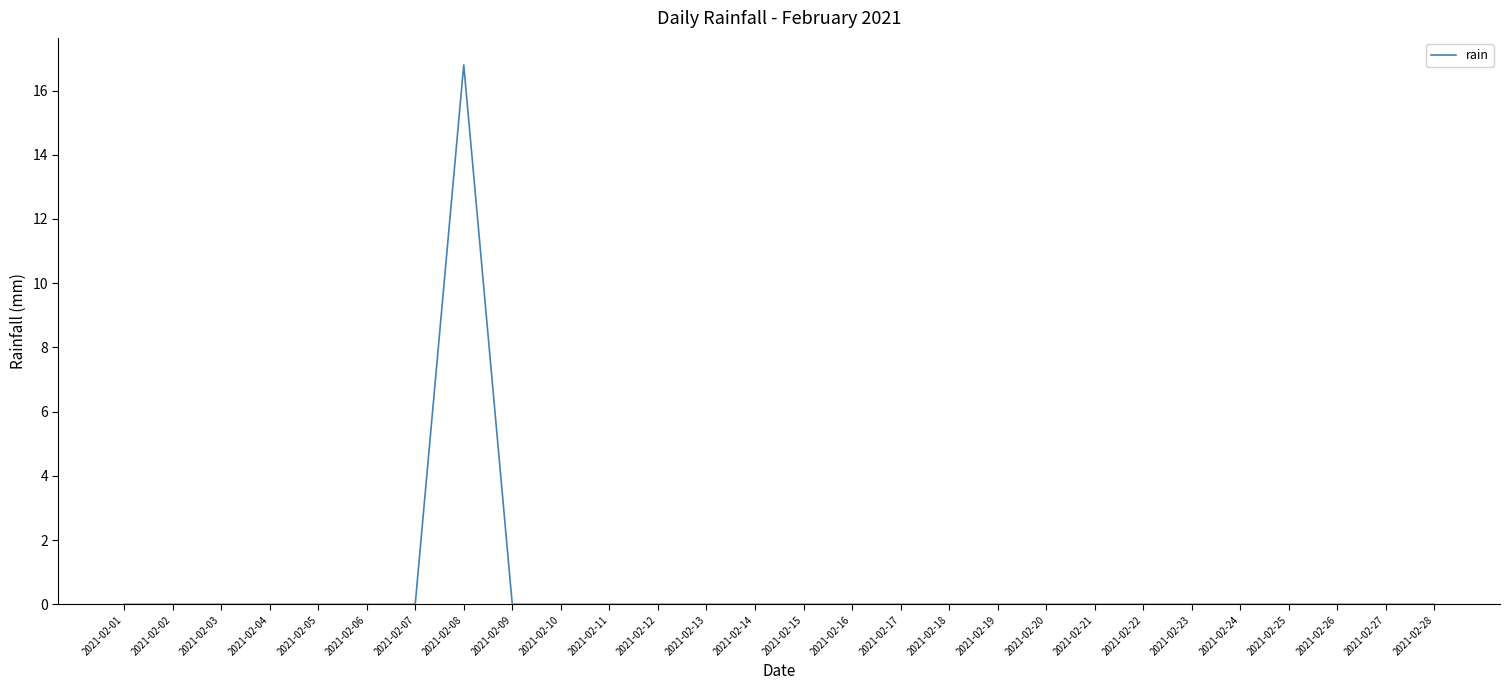

What is the sum of all values?

16.8